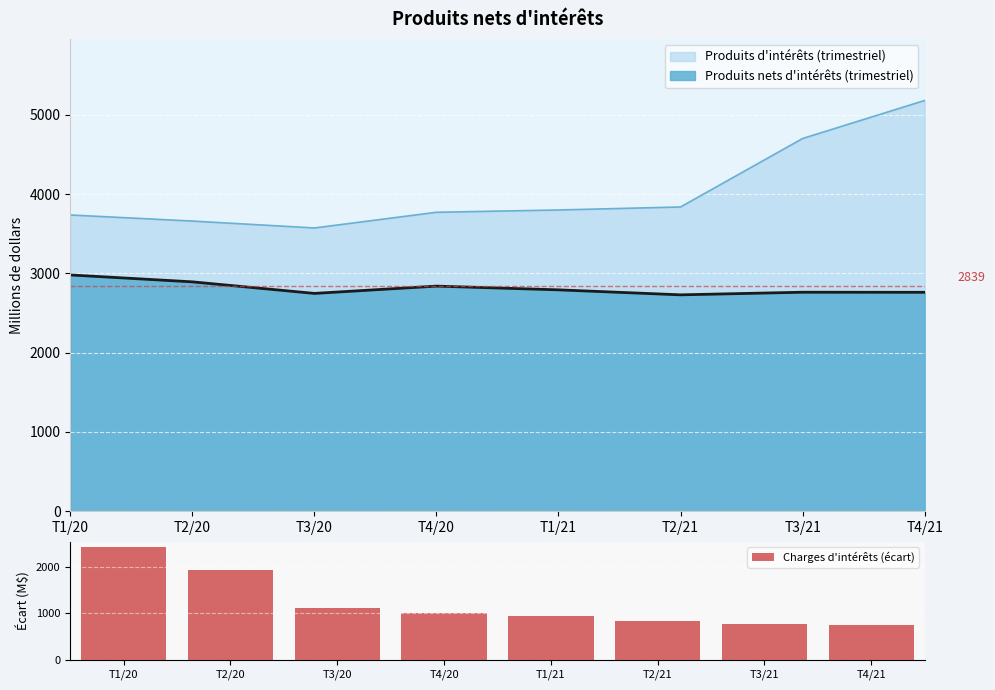

What position from the left is T3/21?

7